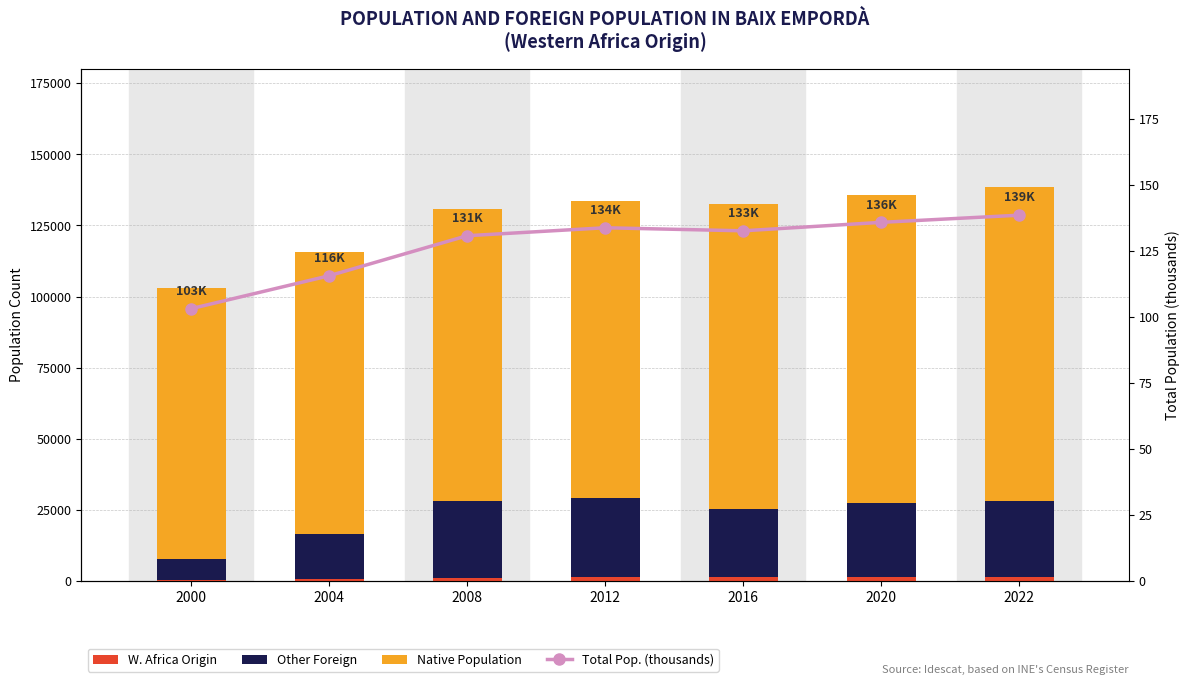

True or false: W. Africa Origin has a value of 1675.4 at 2008.

False